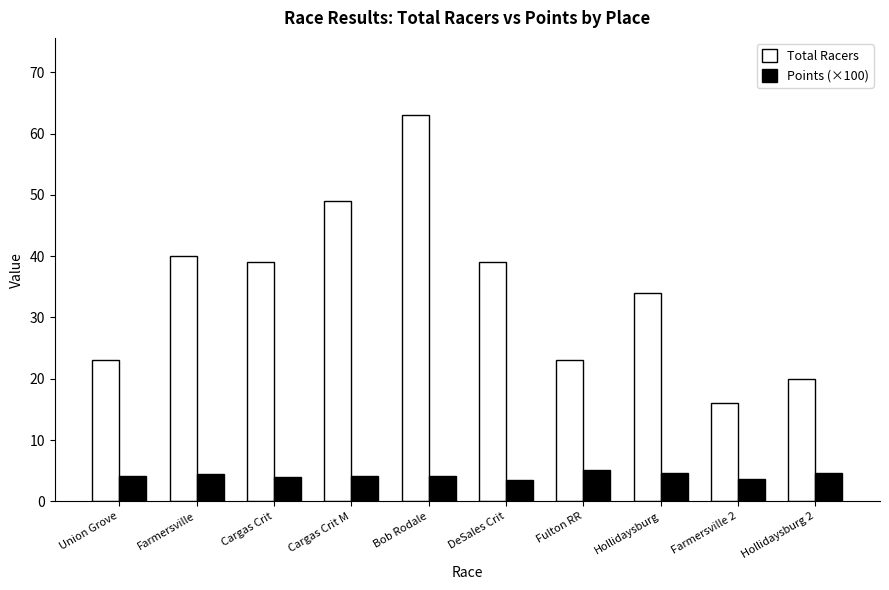

Between DeSales Crit and Fulton RR, which series saw the biggest shift?

Total Racers